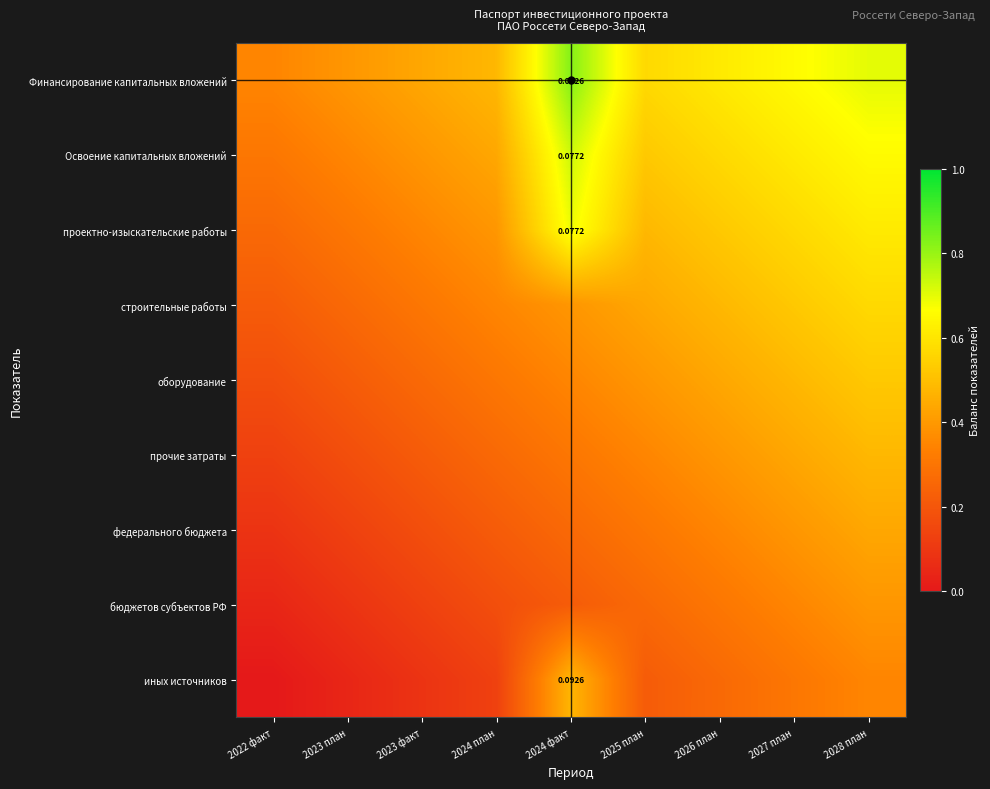

At which label is иных источников closest to 0?

2022 факт